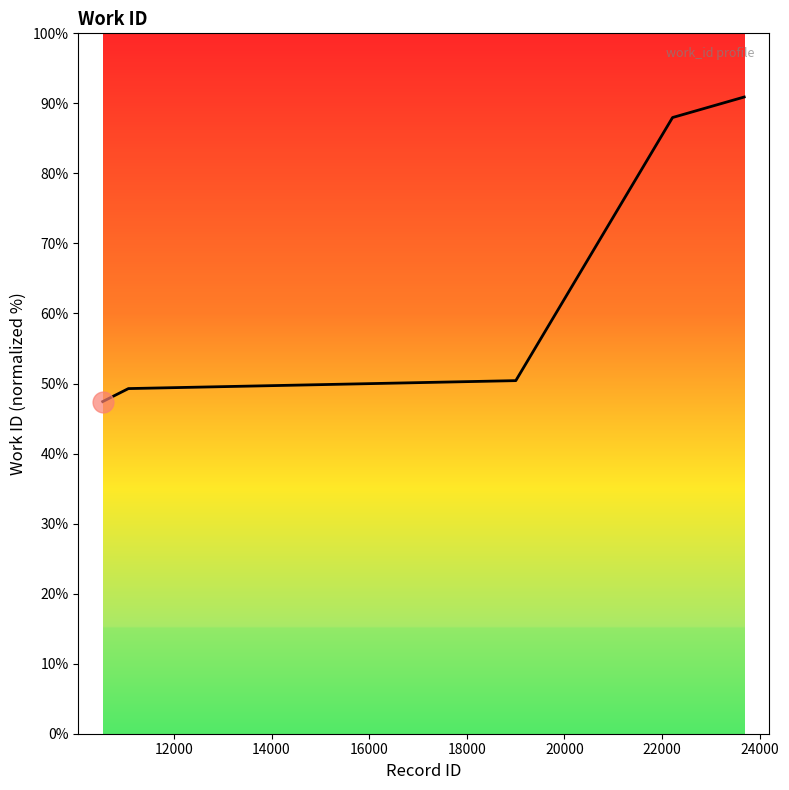

How many series are shown in this chart?

1